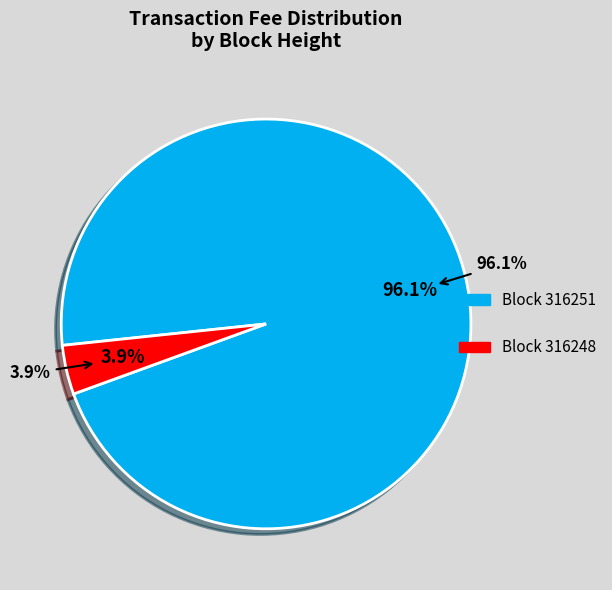

To the nearest percent, what percentage of the pie is 316248?

4%